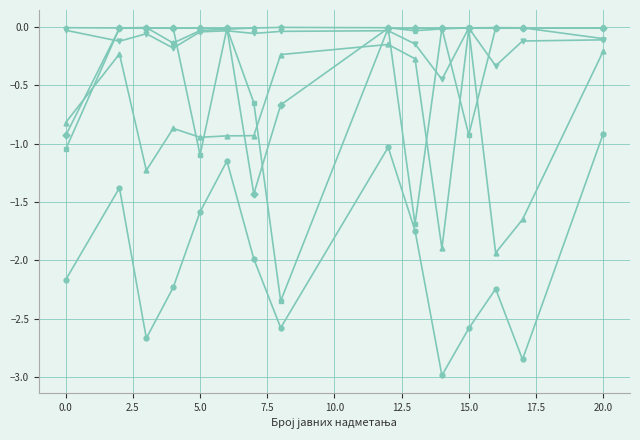

What is the smallest value displayed?

-3.0